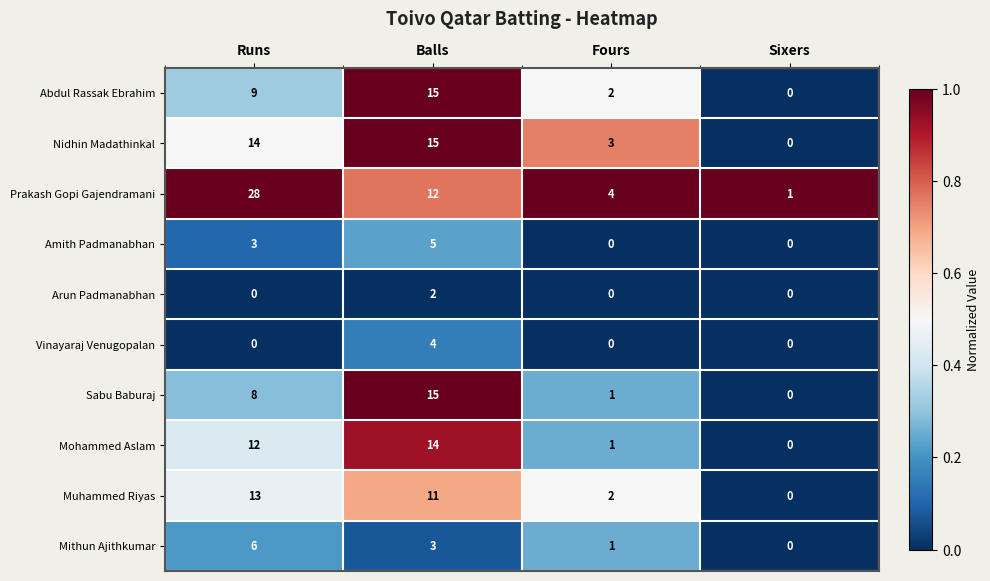

At which category is the sum across all series the highest?

Balls